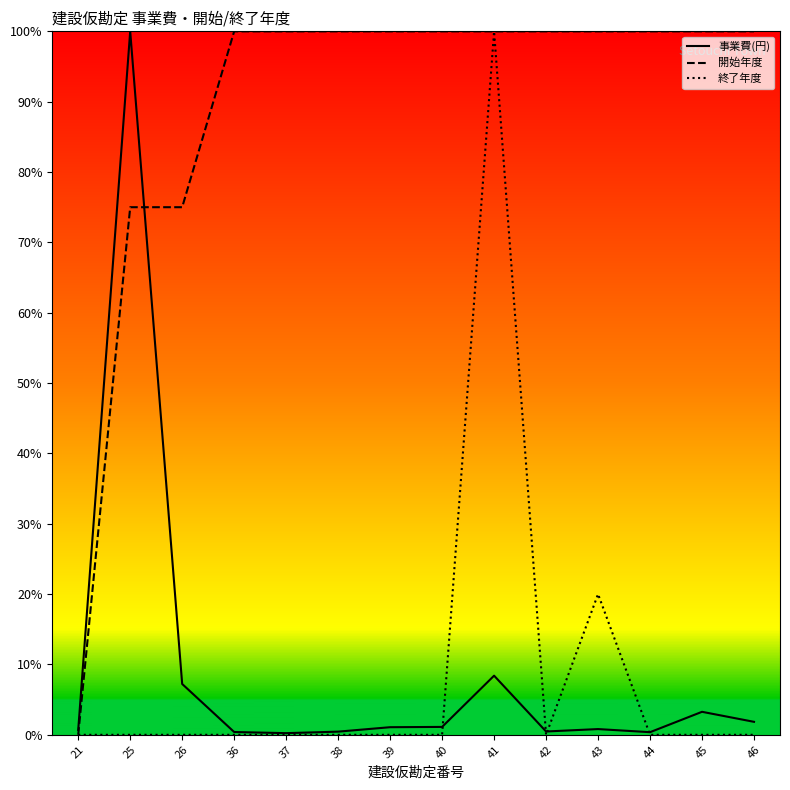

Is this an area chart (filled region under the line)?

No